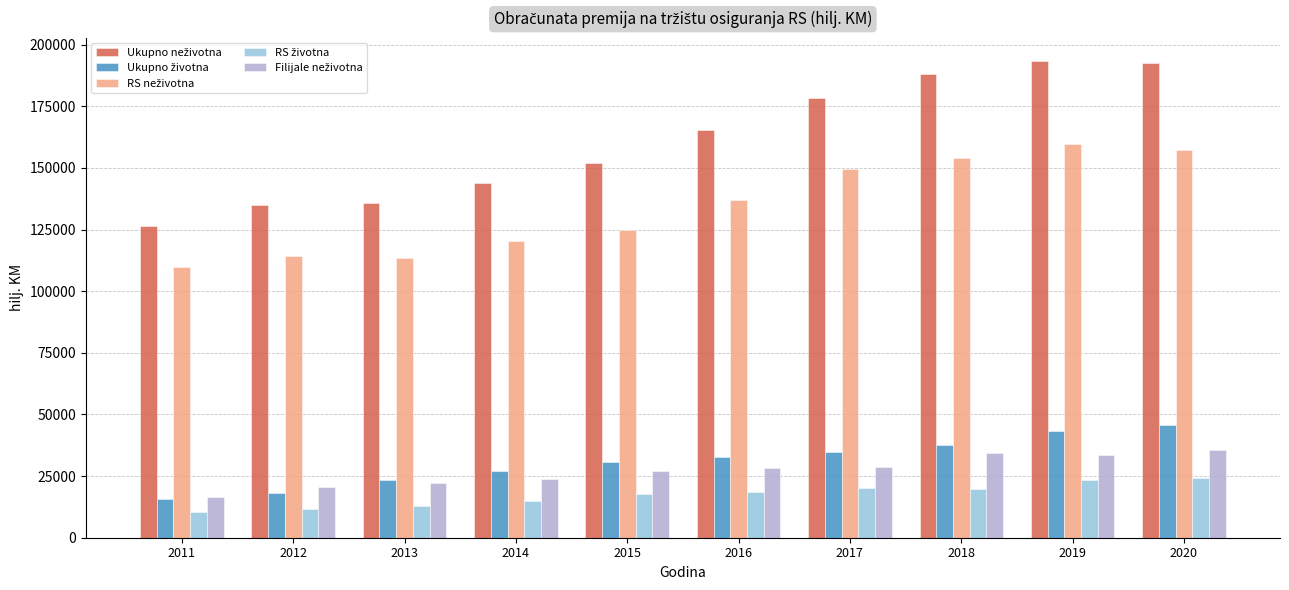

What is the minimum value shown in the chart?

10276.0